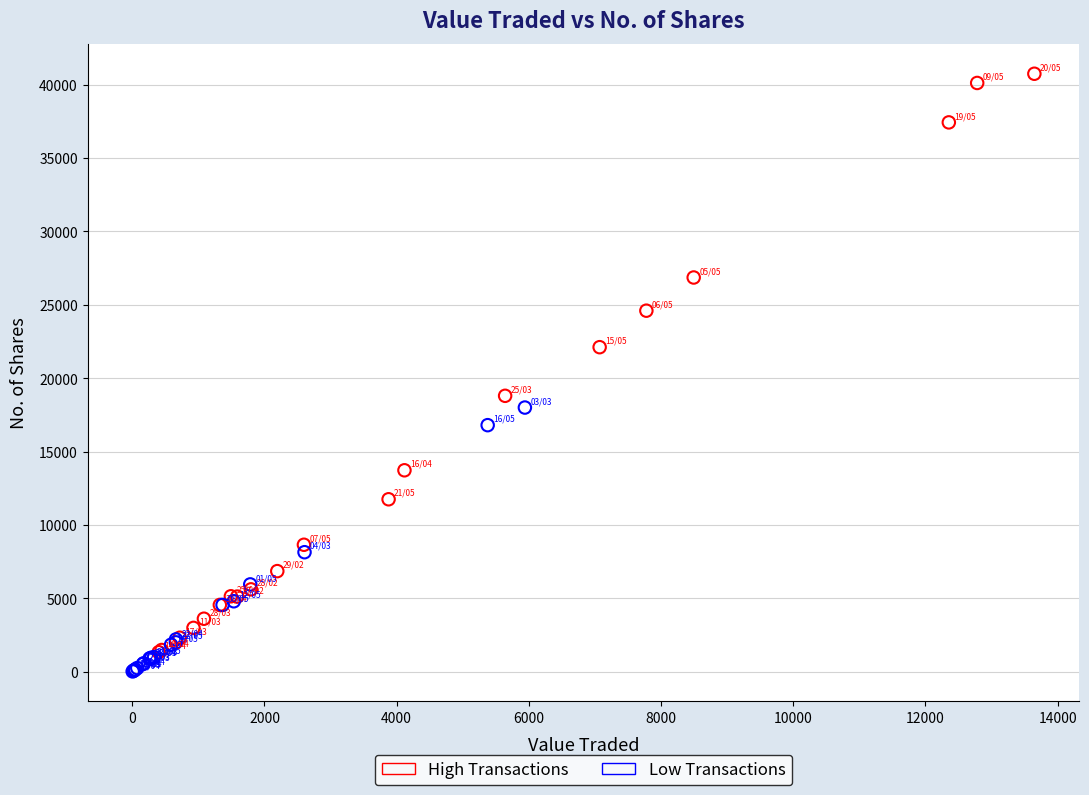

Which series has the largest Y range (max minus min)?

High Transactions